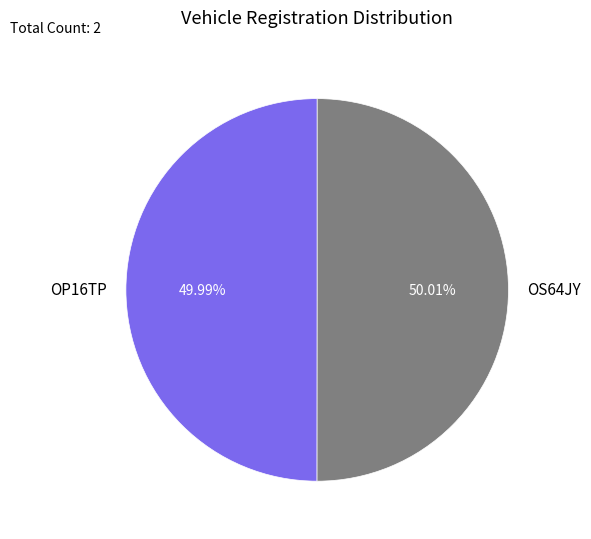

Do OP16TP and OS64JY together represent more than half of the pie?

Yes